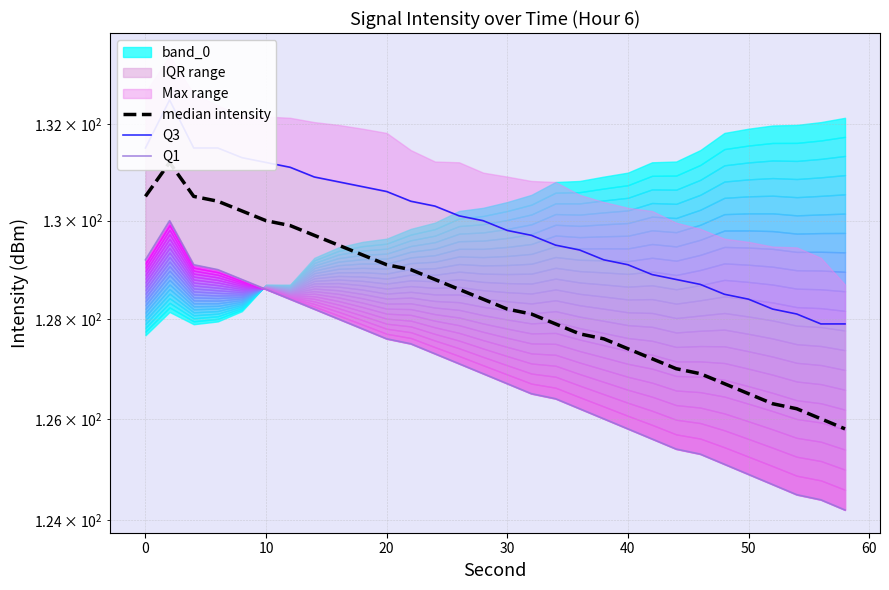

True or false: median intensity has more than 2 interior local peaks.

False